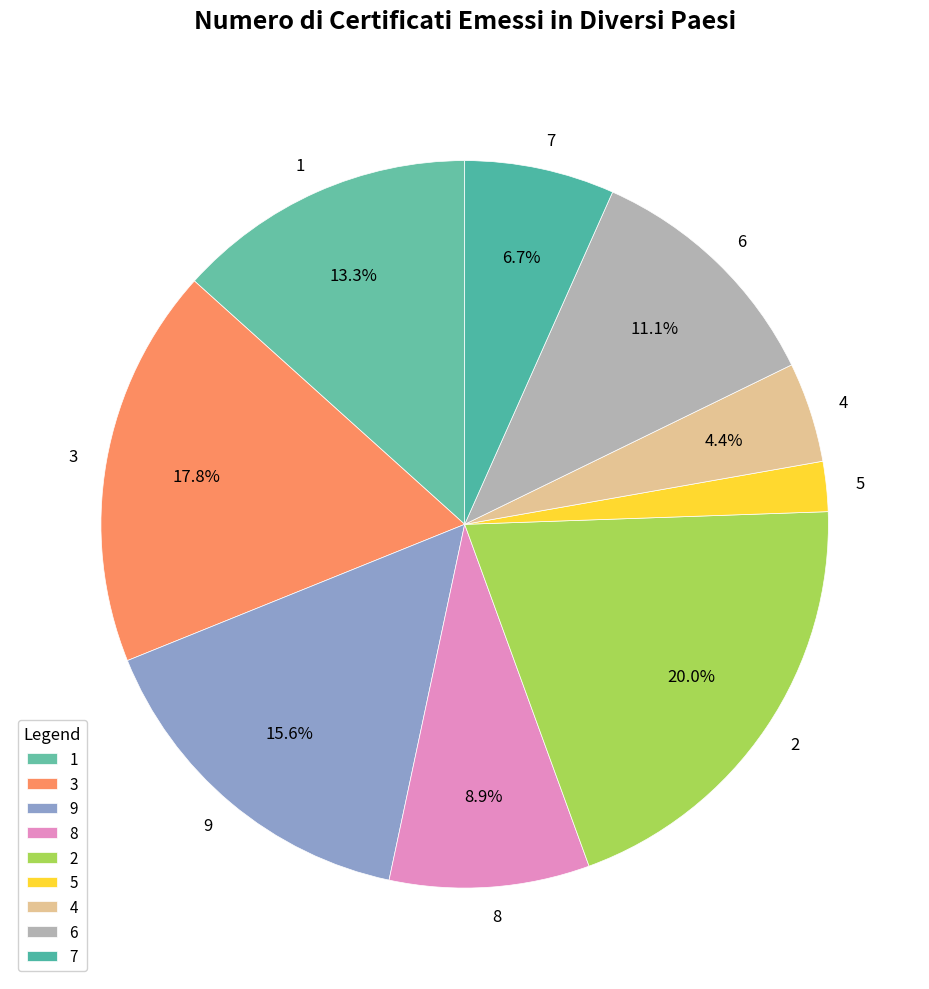

How many segments does this pie chart have?

9